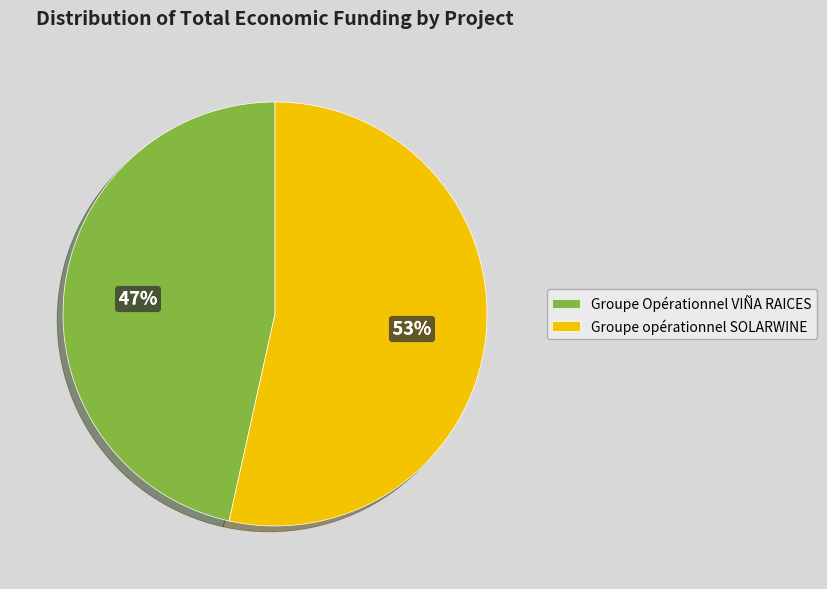

Rank the categories by value from lowest to highest.

Groupe Opérationnel VIÑA RAICES, Groupe opérationnel SOLARWINE